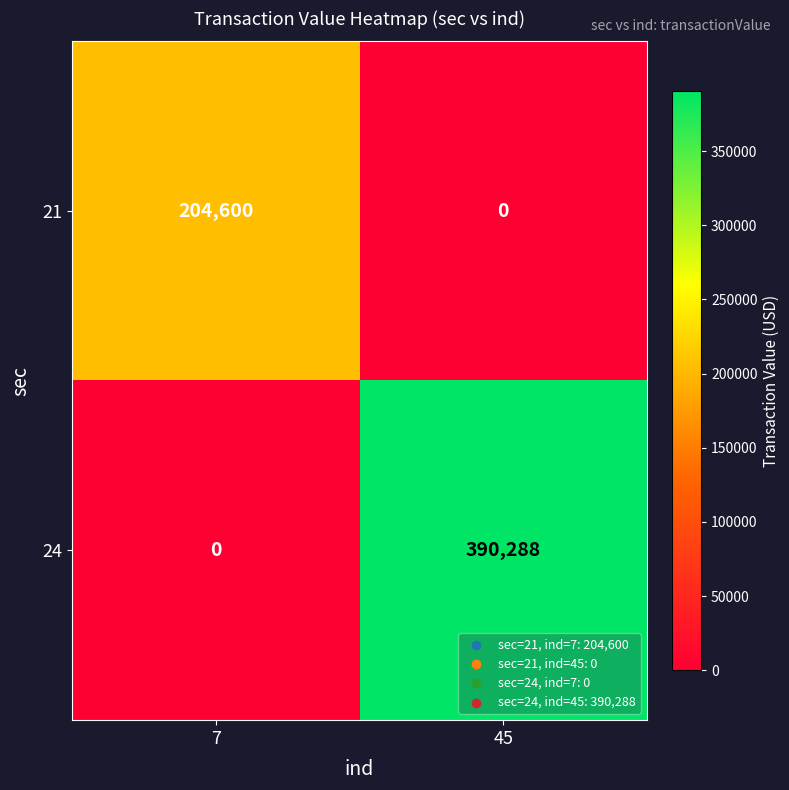

Rank the series by their maximum value, from lowest to highest.

21, 24